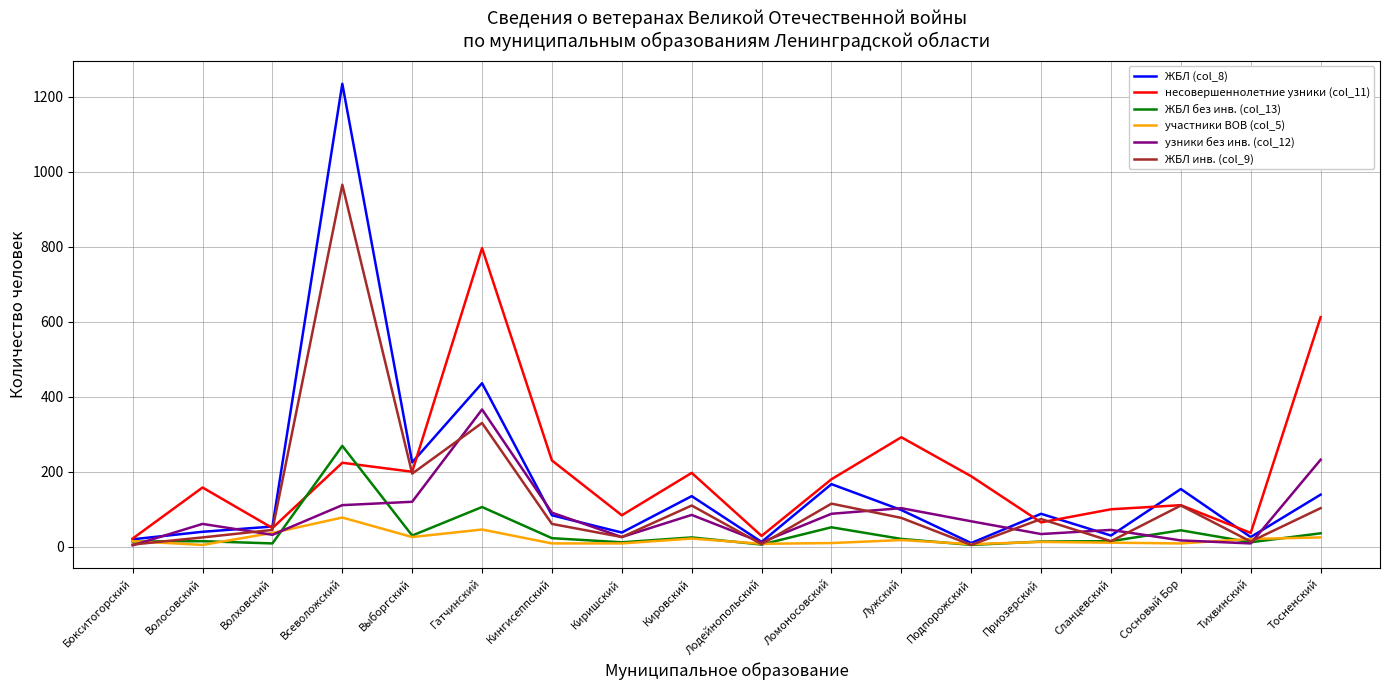

Where is ЖБЛ (col_8) nearest to the value 622?

Гатчинский